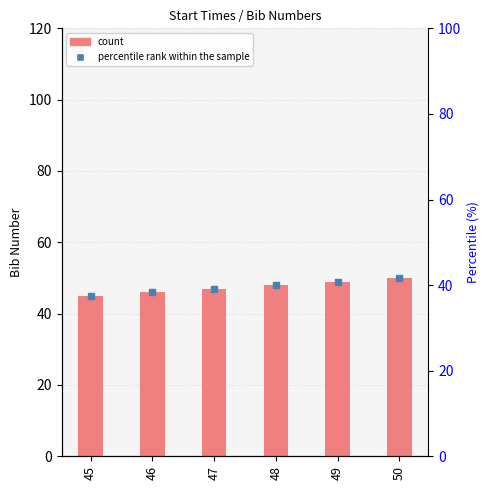

Which series reaches the minimum Y coordinate?

percentile rank